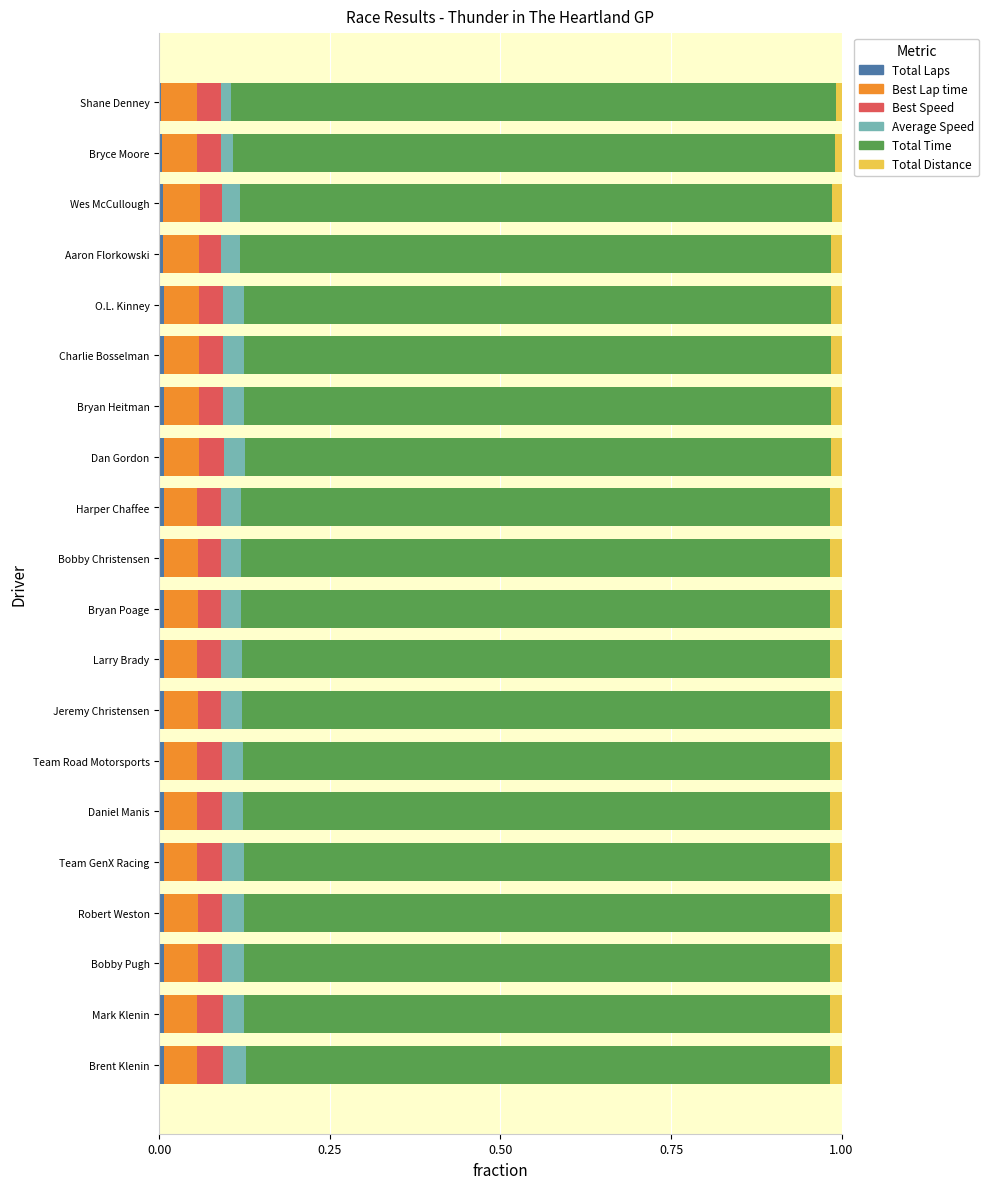

How many data points does each series have?

20